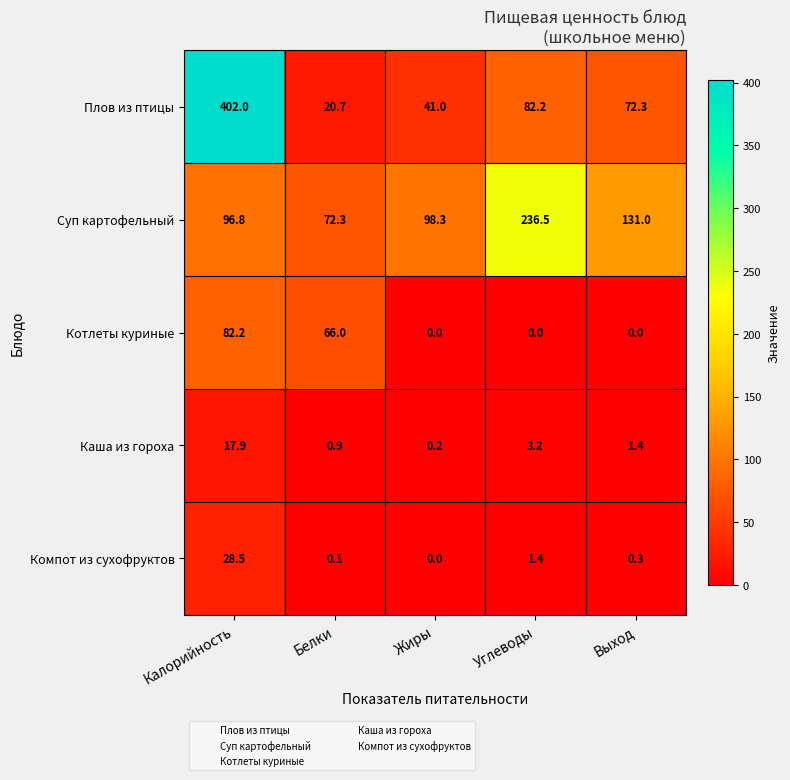

Is the value of Компот из сухофруктов at Белки greater than the value of Котлеты куриные at Жиры?

Yes